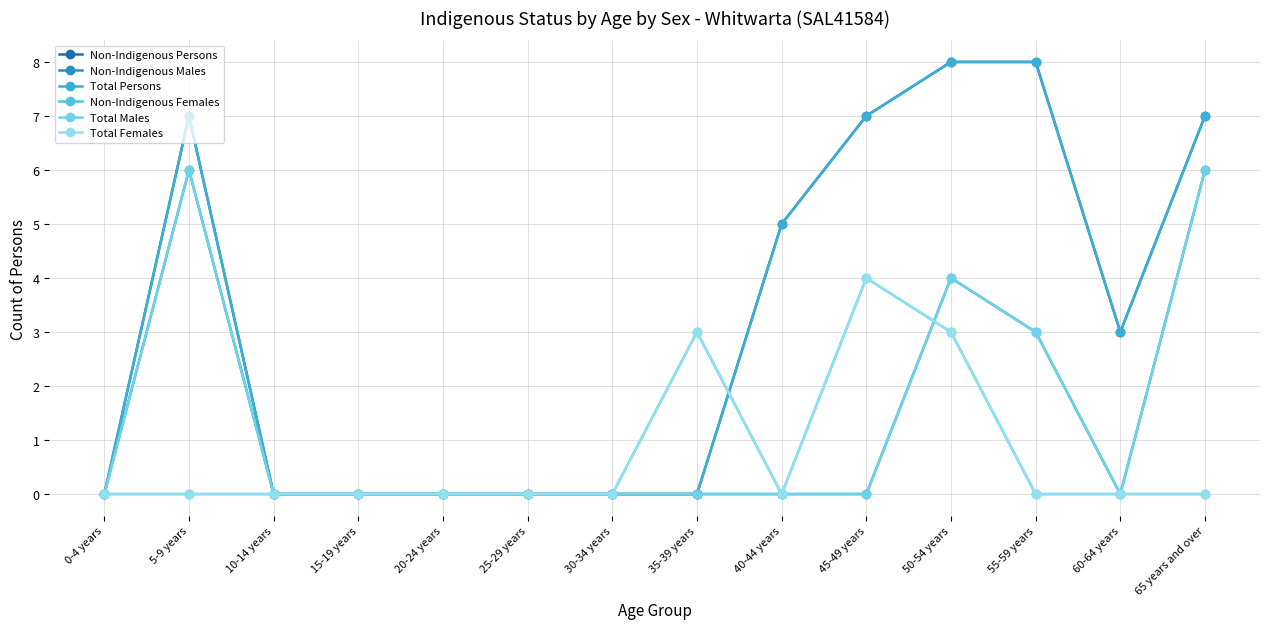

What is the difference between the second highest and minimum values in the Total Males series?

6